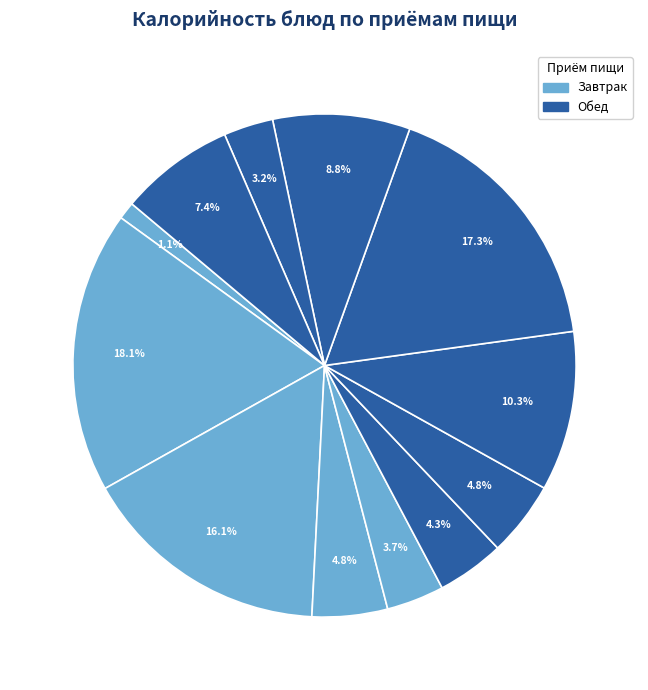

Count the number of slices in the pie.

12